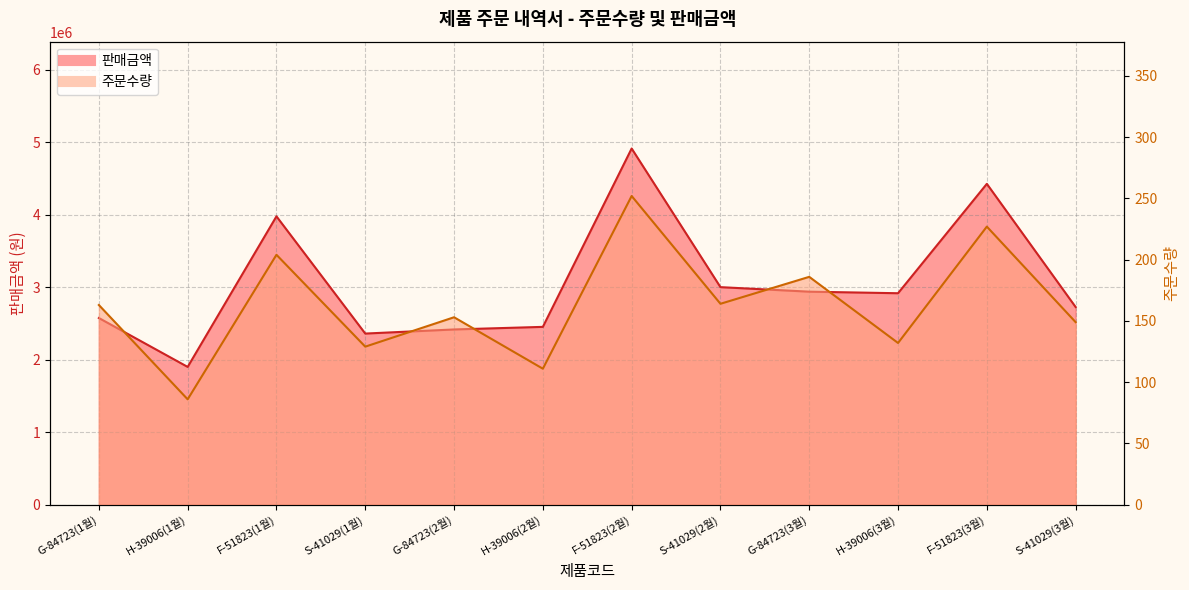

Which series has the largest range (max minus min)?

판매금액